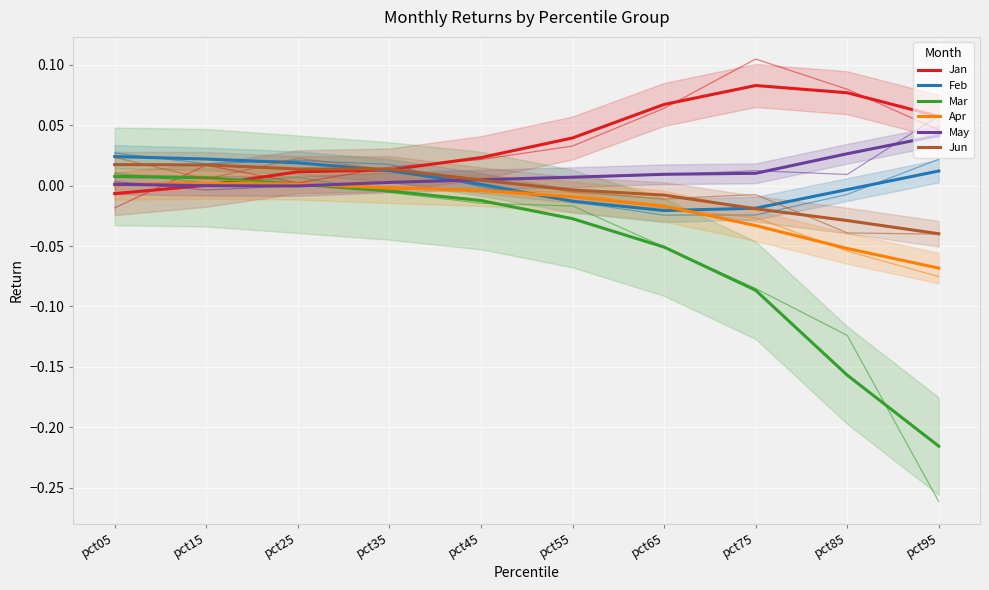

At which label does Jun first exceed 0?

pct05